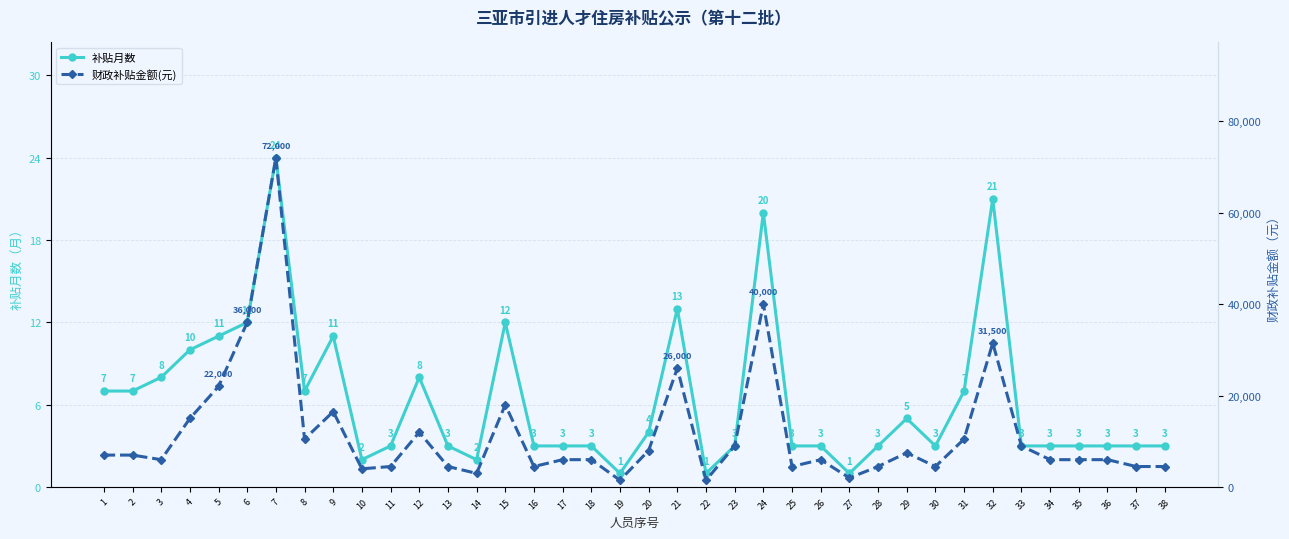

What are all the series names shown in the legend?

补贴月数, 财政补贴金额(元)